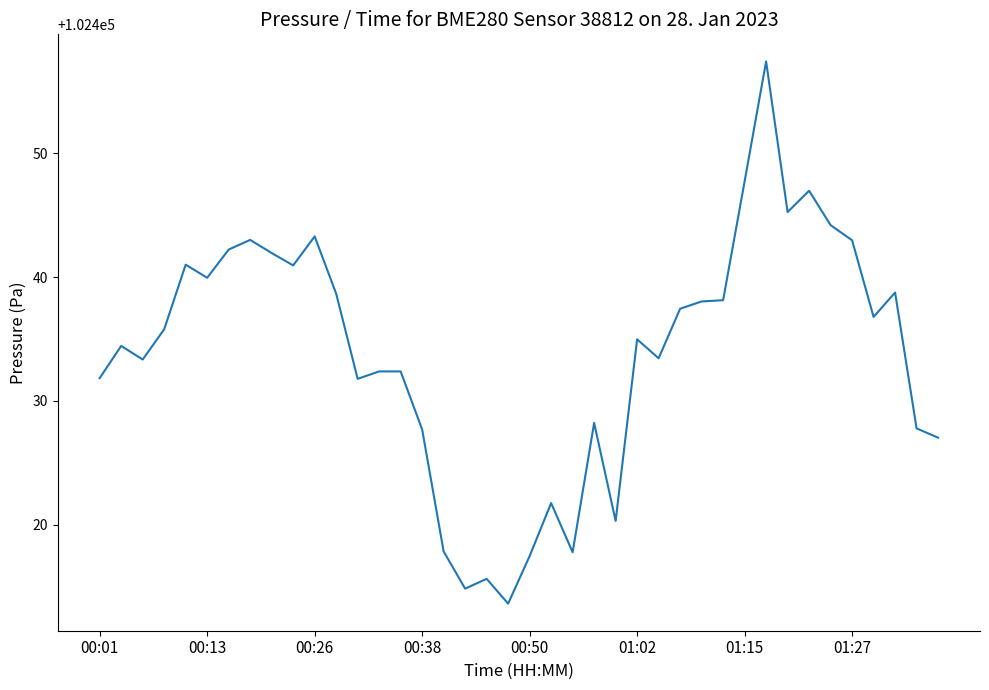

What is the smallest value displayed?

102413.6